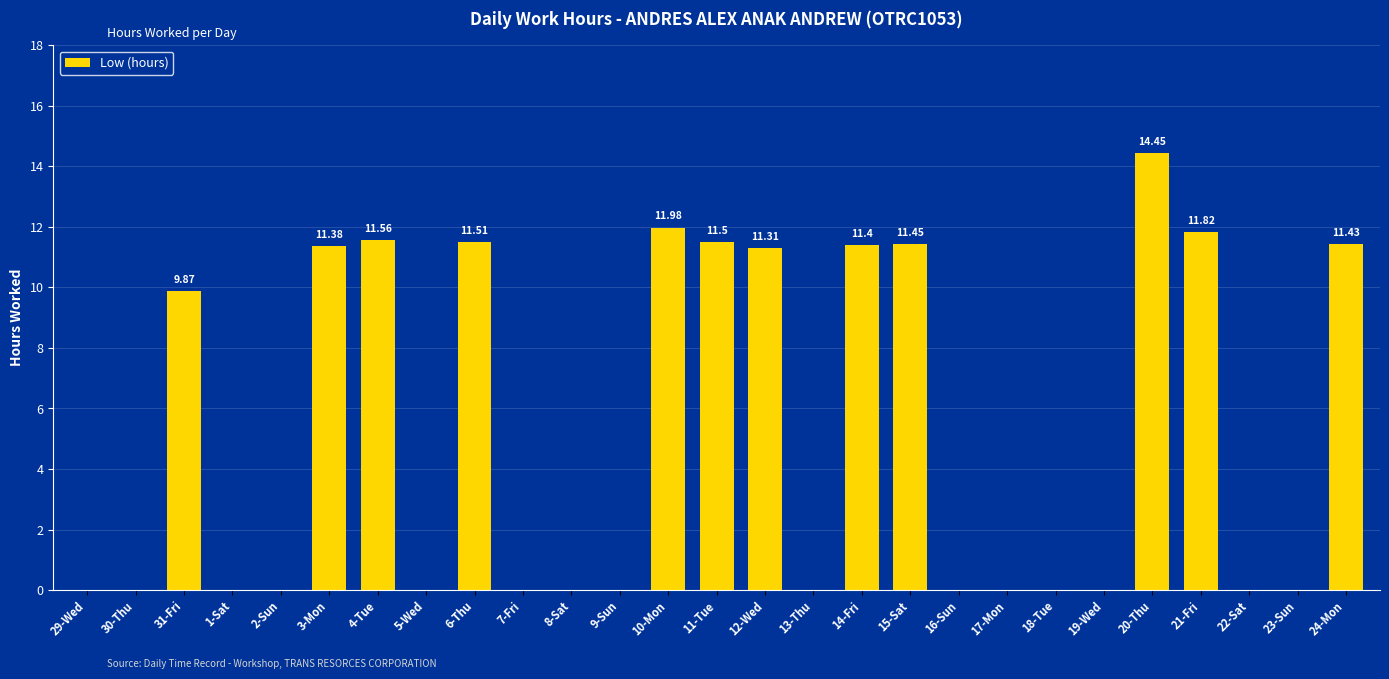

What is the sum of all values?

139.7